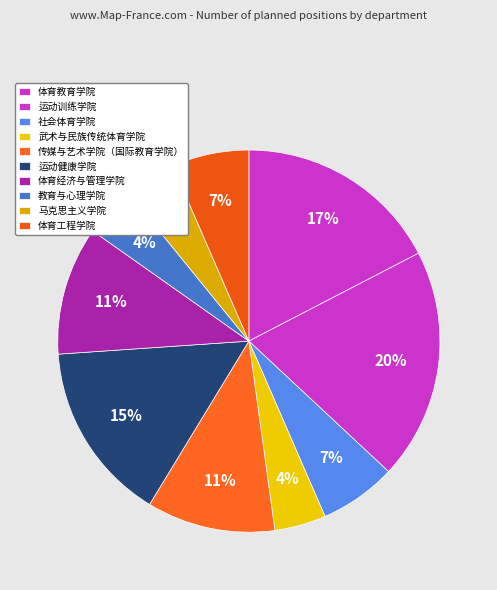

True or false: 武术与民族传统体育学院 accounts for 1% of the total.

False